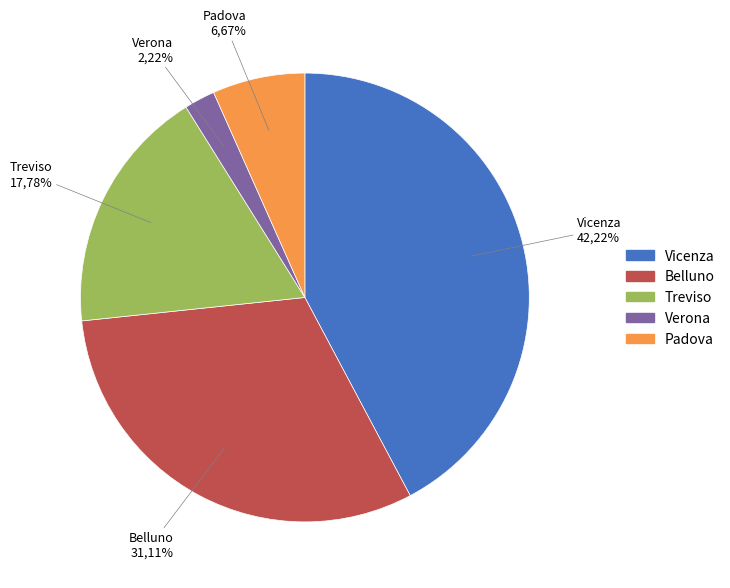

To the nearest percent, what is the combined percentage of Vicenza and Padova?

49%